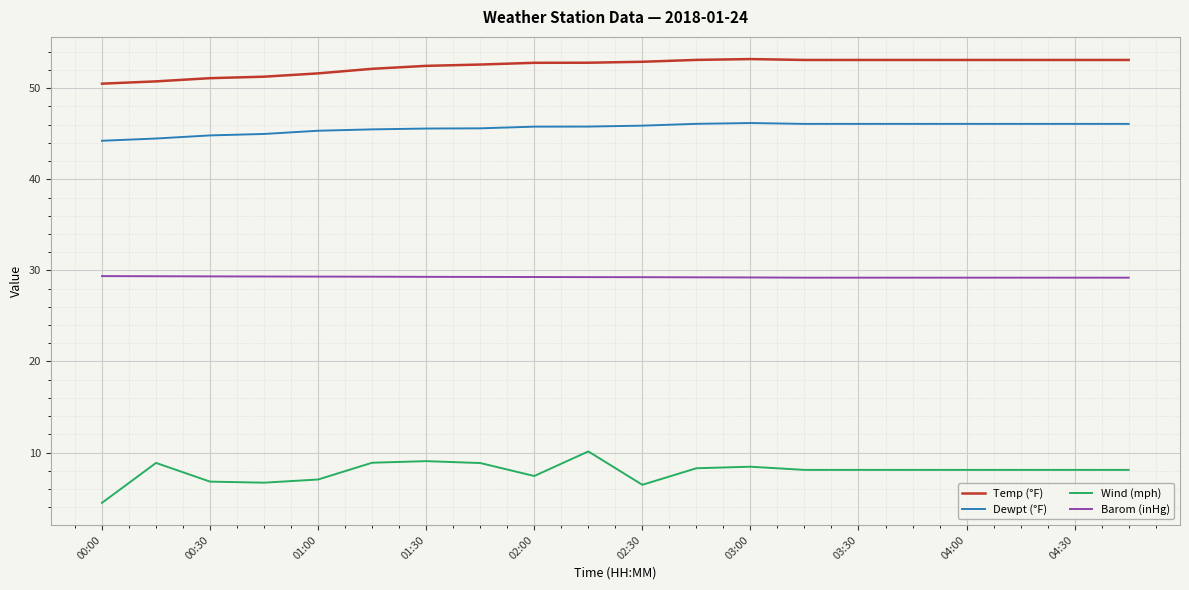

What is the sum of all Wind (mph) values?

158.2